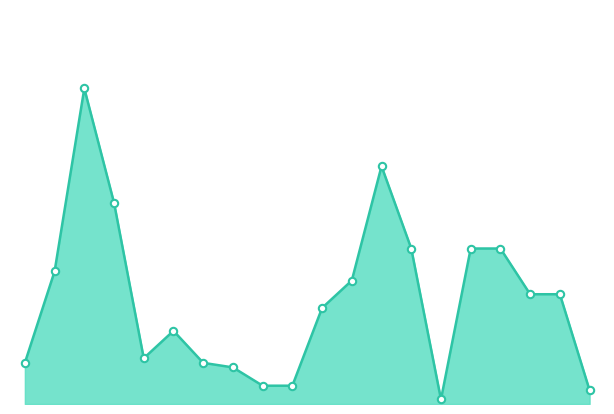

How many lines are shown in the chart?

1